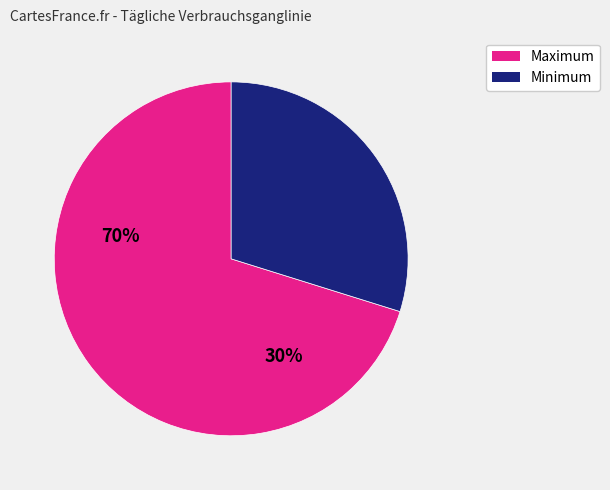

Is there any slice that represents more than half of the pie?

Yes